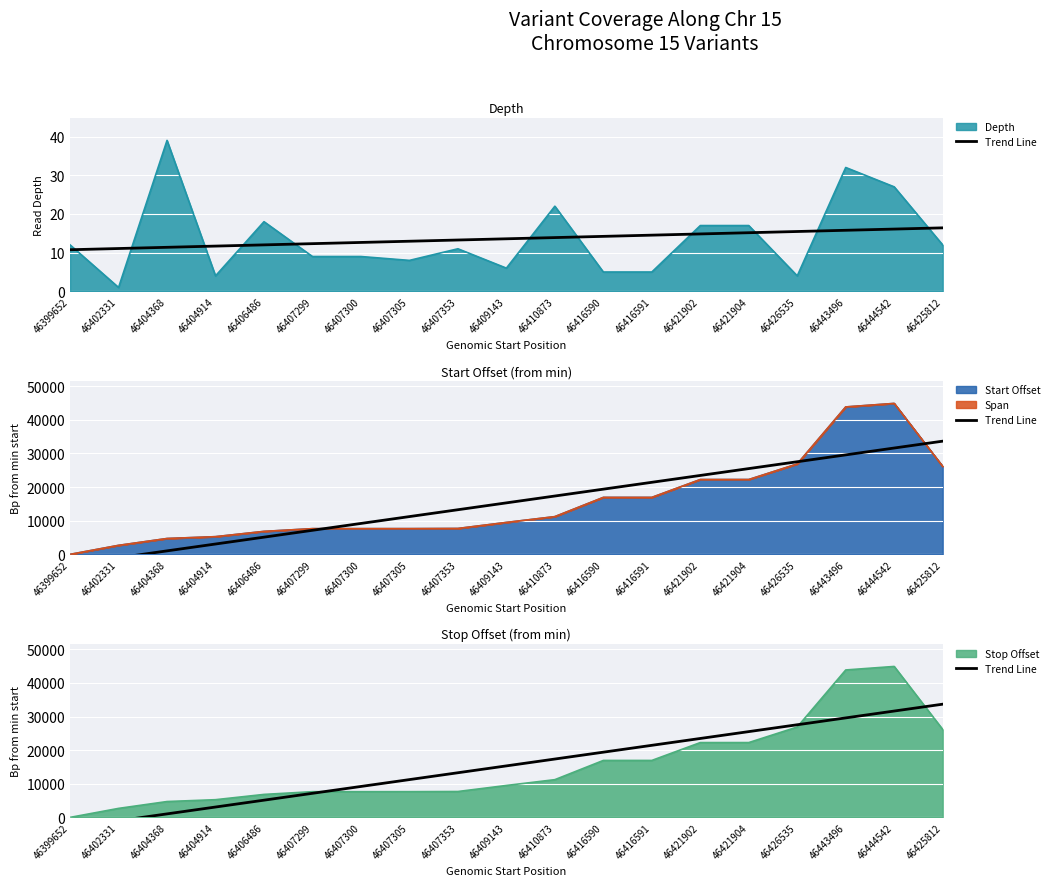

The Stop Offset series shows 5266 at 46404914. True or false?

True